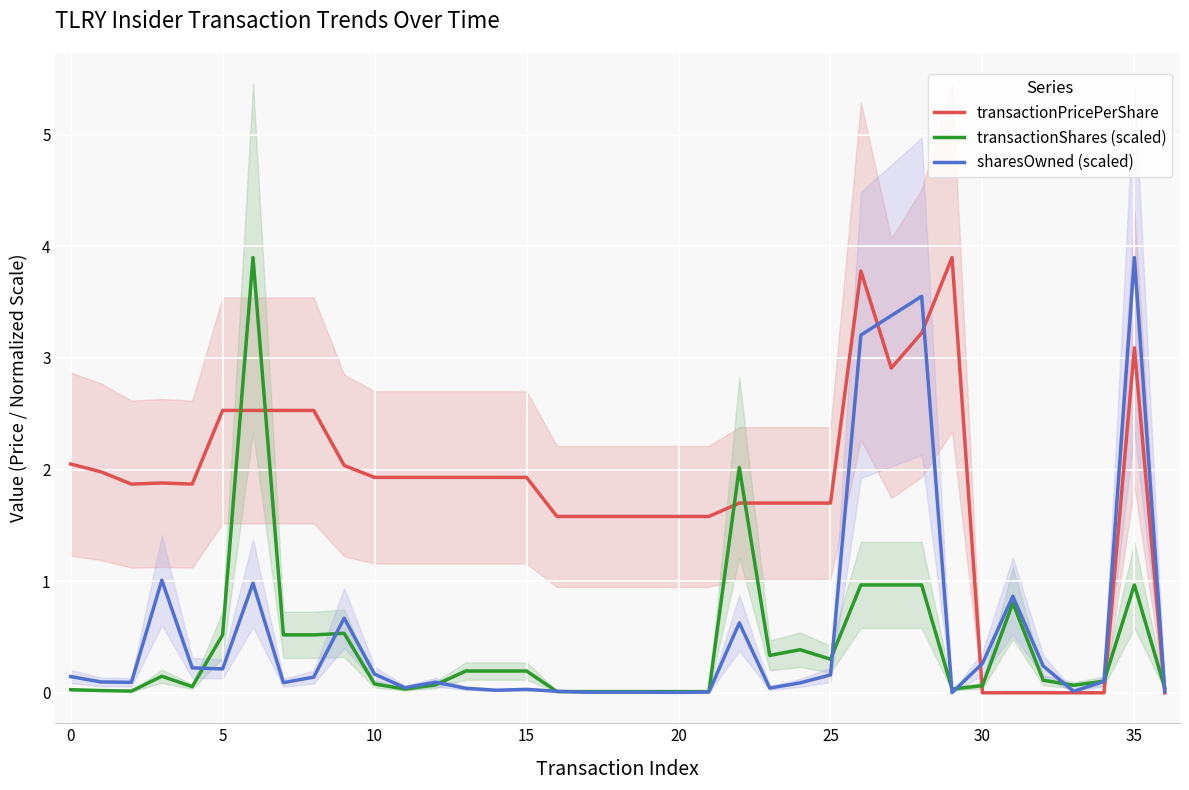

What is the difference between the maximum and minimum values in the sharesOwned (scaled) series?

3.9